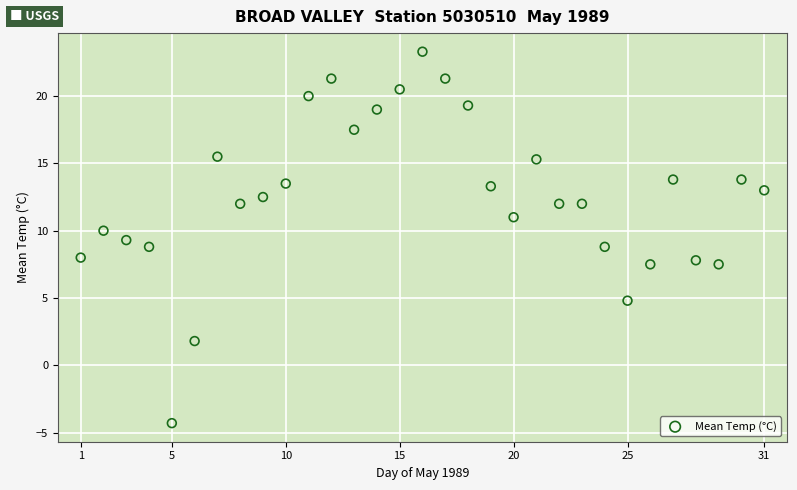

What is the range of X values (max minus min)?

30.0